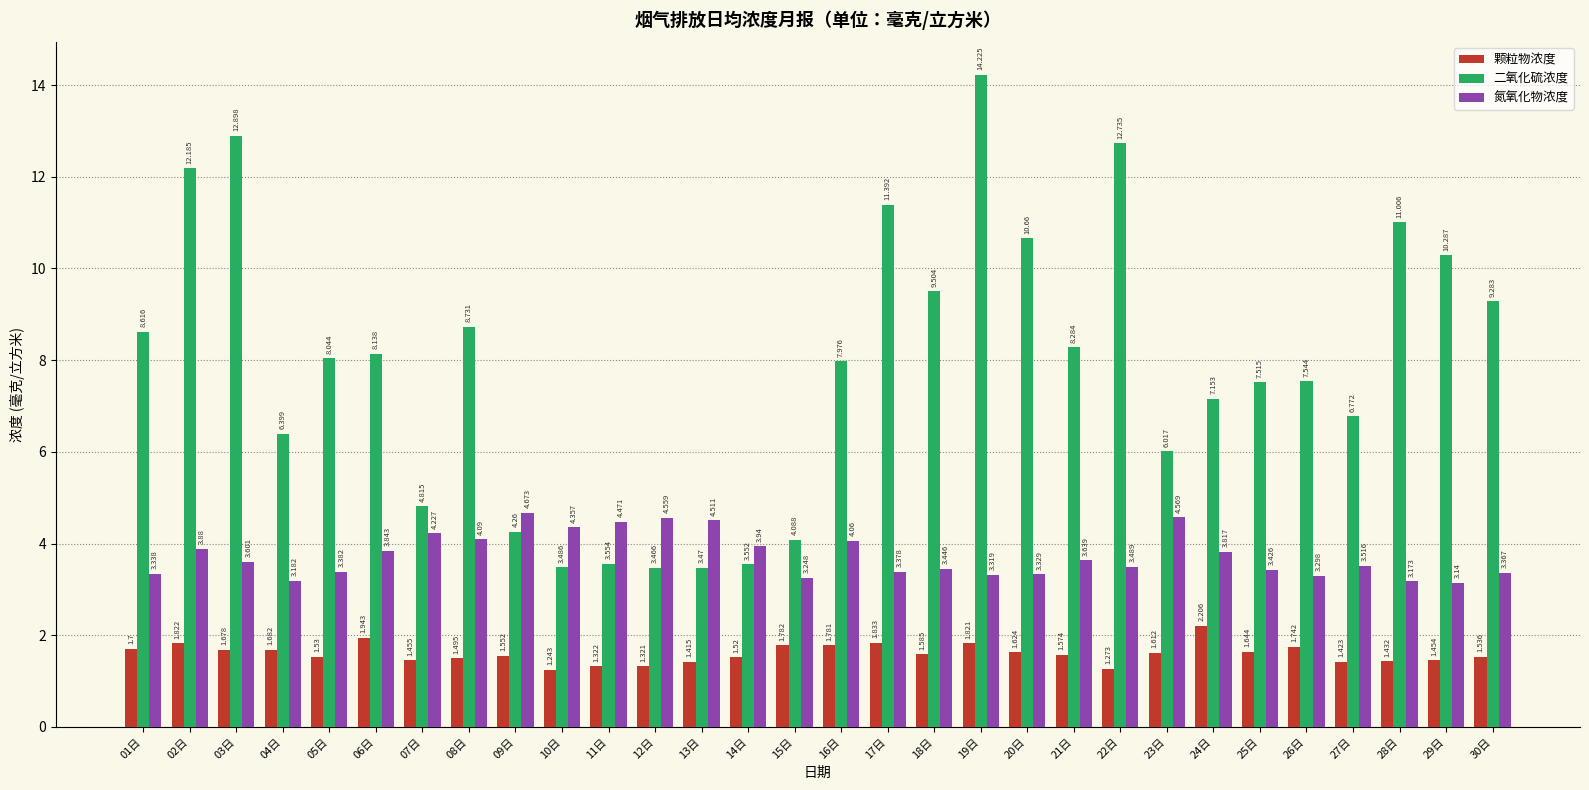

Count the number of data series in this chart.

3